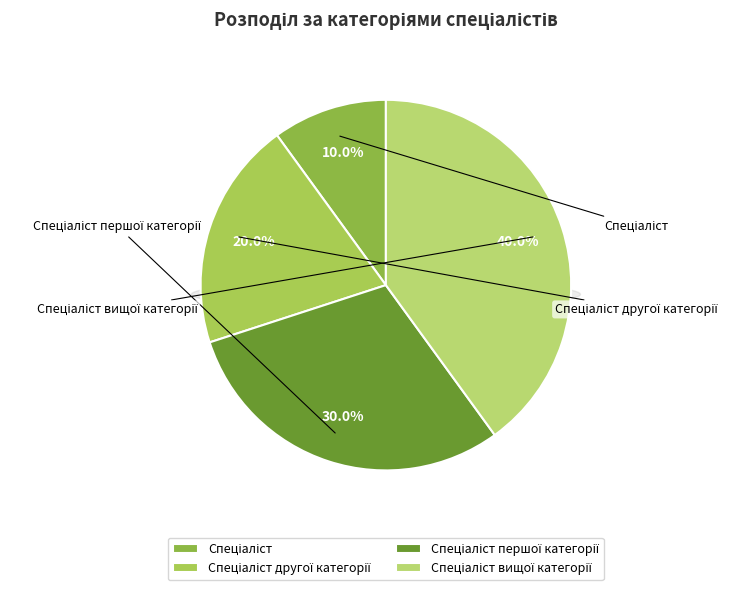

To the nearest percent, what percentage of the pie is Спеціаліст першої категорії?

30%